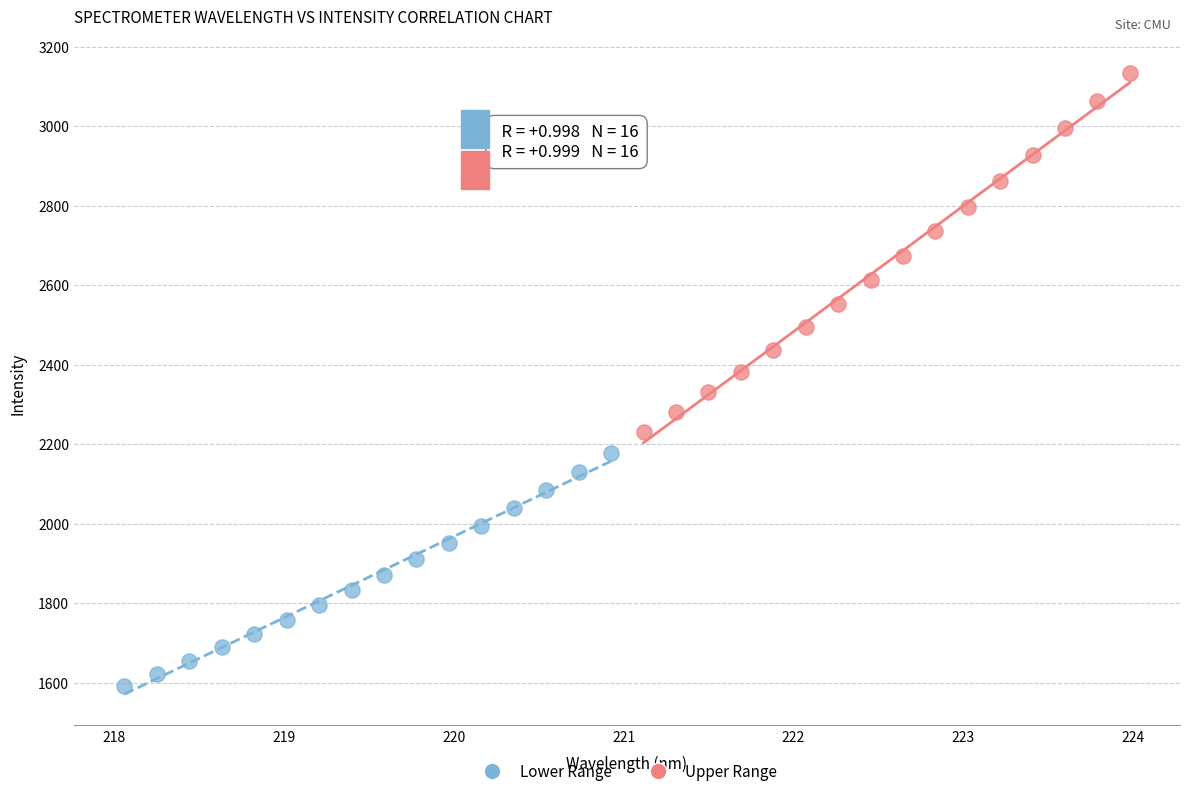

Which series has the largest Y range (max minus min)?

Upper Range